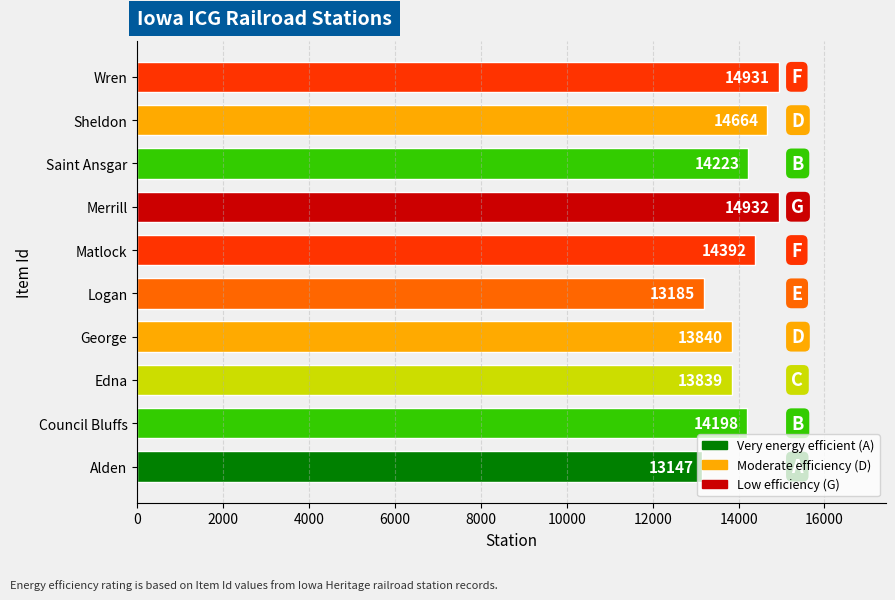

How many bars are there in total?

10